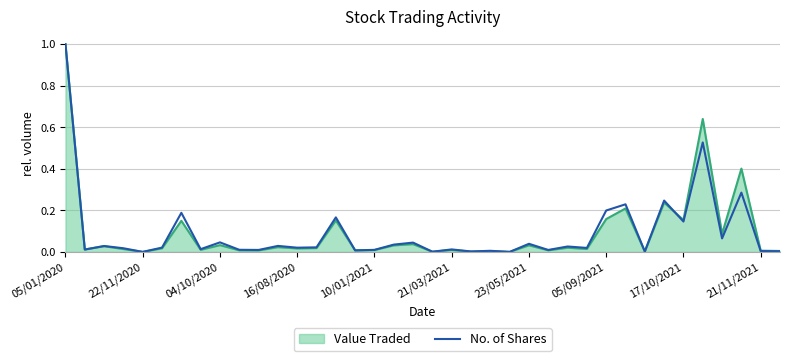

What is the maximum value shown in the chart?

1.0